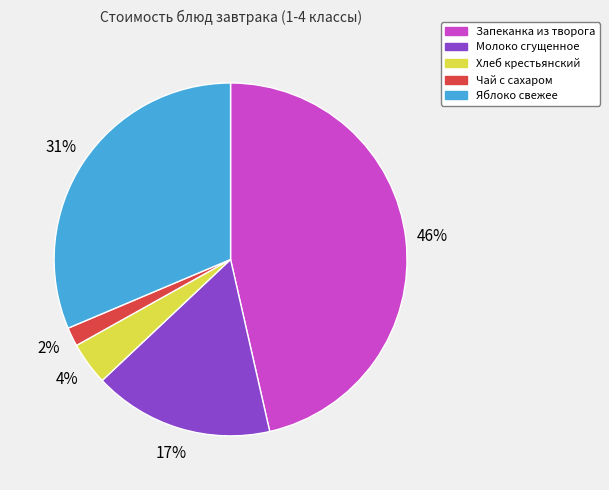

Which has a higher value, Запеканка из творога or Молоко сгущенное?

Запеканка из творога